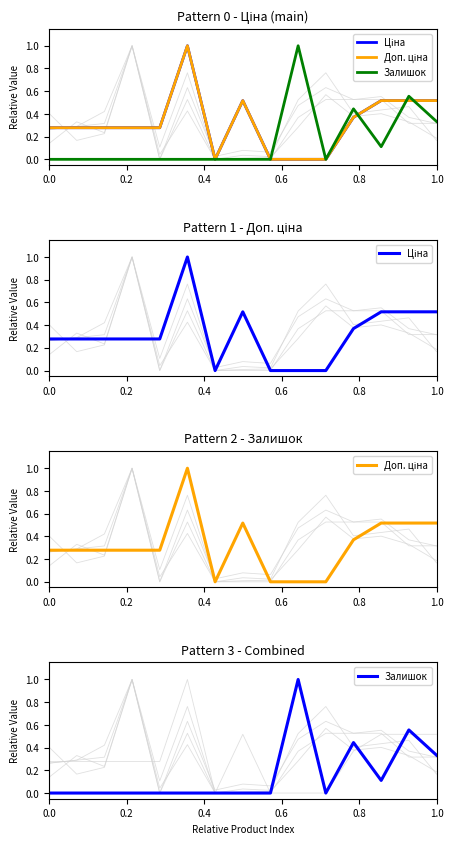

What is the value of the Доп. ціна point at the 13th from the left?

0.5